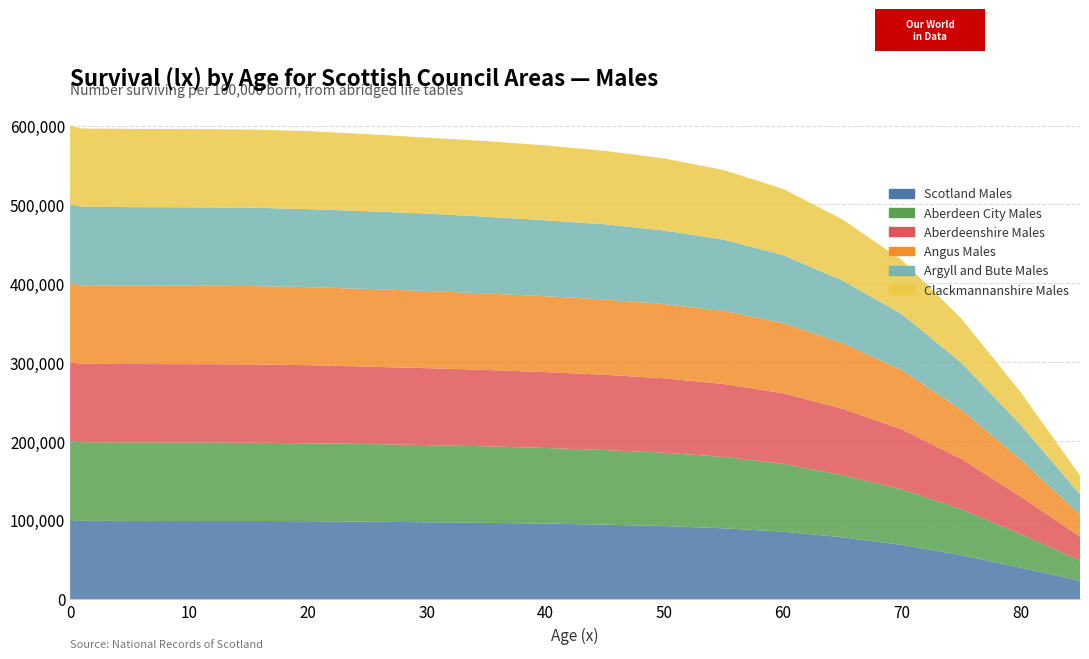

Reading left to right, transcribe all the data shown in this chart.

Scotland Males: 0=100000	1=99413	5=99293	10=99235	15=99154	20=98817	25=98234	30=97542	35=96742	40=95775	45=94508	50=92671	55=89840	60=85593	65=78470	70=68951	75=55902	80=39946	85=23367
Aberdeen City Males: 0=100000	1=99386	5=99288	10=99226	15=99167	20=98747	25=98352	30=97680	35=96972	40=95849	45=94469	50=92928	55=90495	60=86108	65=78880	70=70140	75=58104	80=42571	85=25689
Aberdeenshire Males: 0=100000	1=99477	5=99353	10=99309	15=99229	20=98881	25=98069	30=97459	35=96748	40=96142	45=95329	50=94242	55=92293	60=89222	65=83921	70=76164	75=63821	80=47598	85=30252
Angus Males: 0=100000	1=99454	5=99396	10=99345	15=99205	20=98866	25=98427	30=97774	35=96922	40=96031	45=95401	50=93949	55=92587	60=88943	65=83156	70=74908	75=62053	80=46873	85=27658
Argyll and Bute Males: 0=100000	1=99437	5=99361	10=99361	15=99304	20=98913	25=98461	30=98025	35=97227	40=96283	45=95255	50=93274	55=90257	60=86177	65=79380	70=71057	75=59688	80=44033	85=25867
Clackmannanshire Males: 0=100000	1=99112	5=99112	10=99112	15=99013	20=98705	25=97589	30=96284	35=95780	40=94783	45=92949	50=91364	55=88271	60=83870	65=77353	70=68372	75=56171	80=41359	85=23720